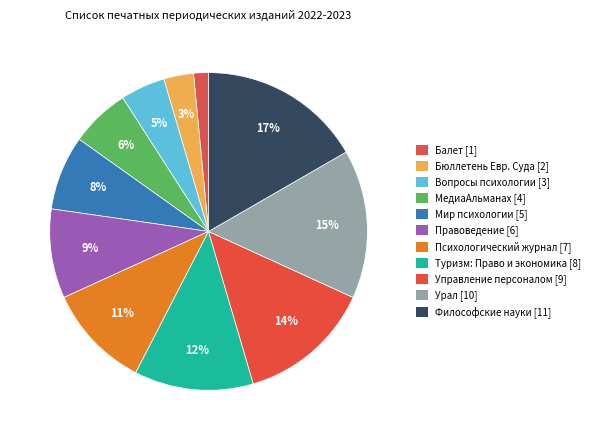

What is the largest slice in the pie chart?

Философские науки